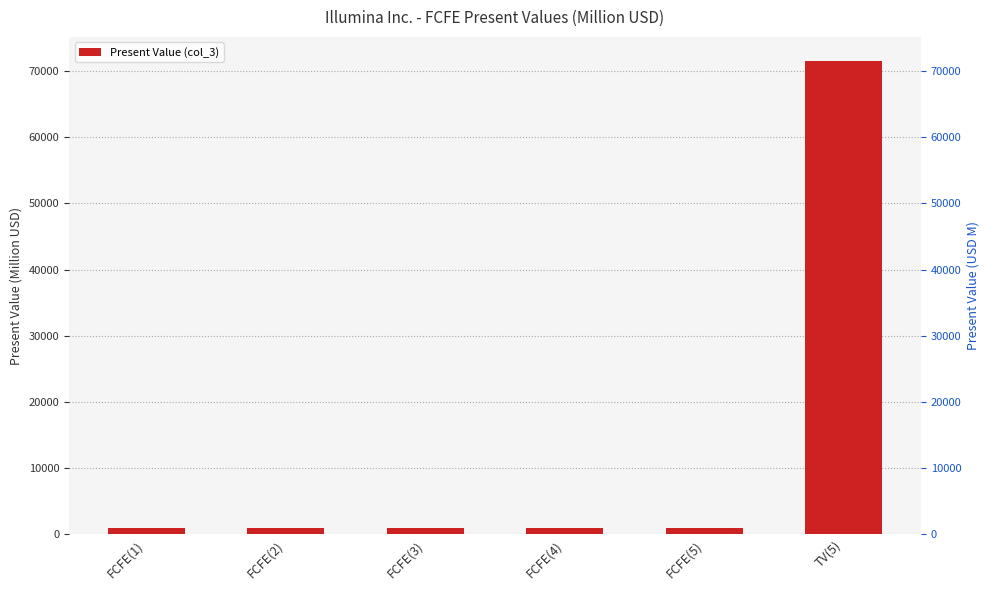

The chart shows a value of 125813 at TV(5). True or false?

False